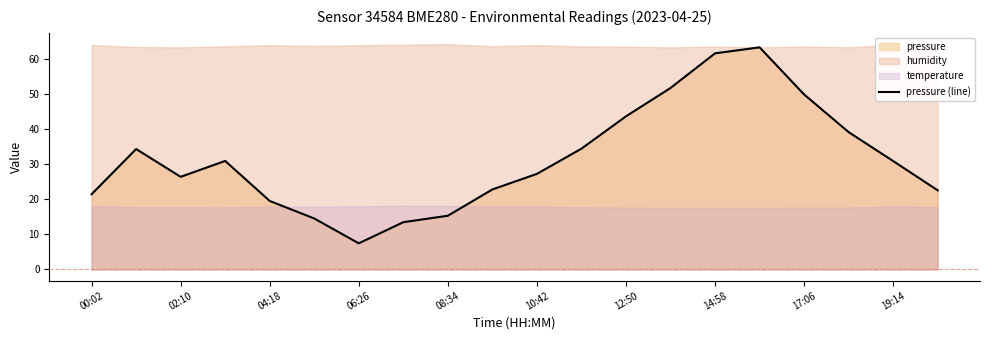

Which category has the lowest value in the pressure (line) series?

06:26